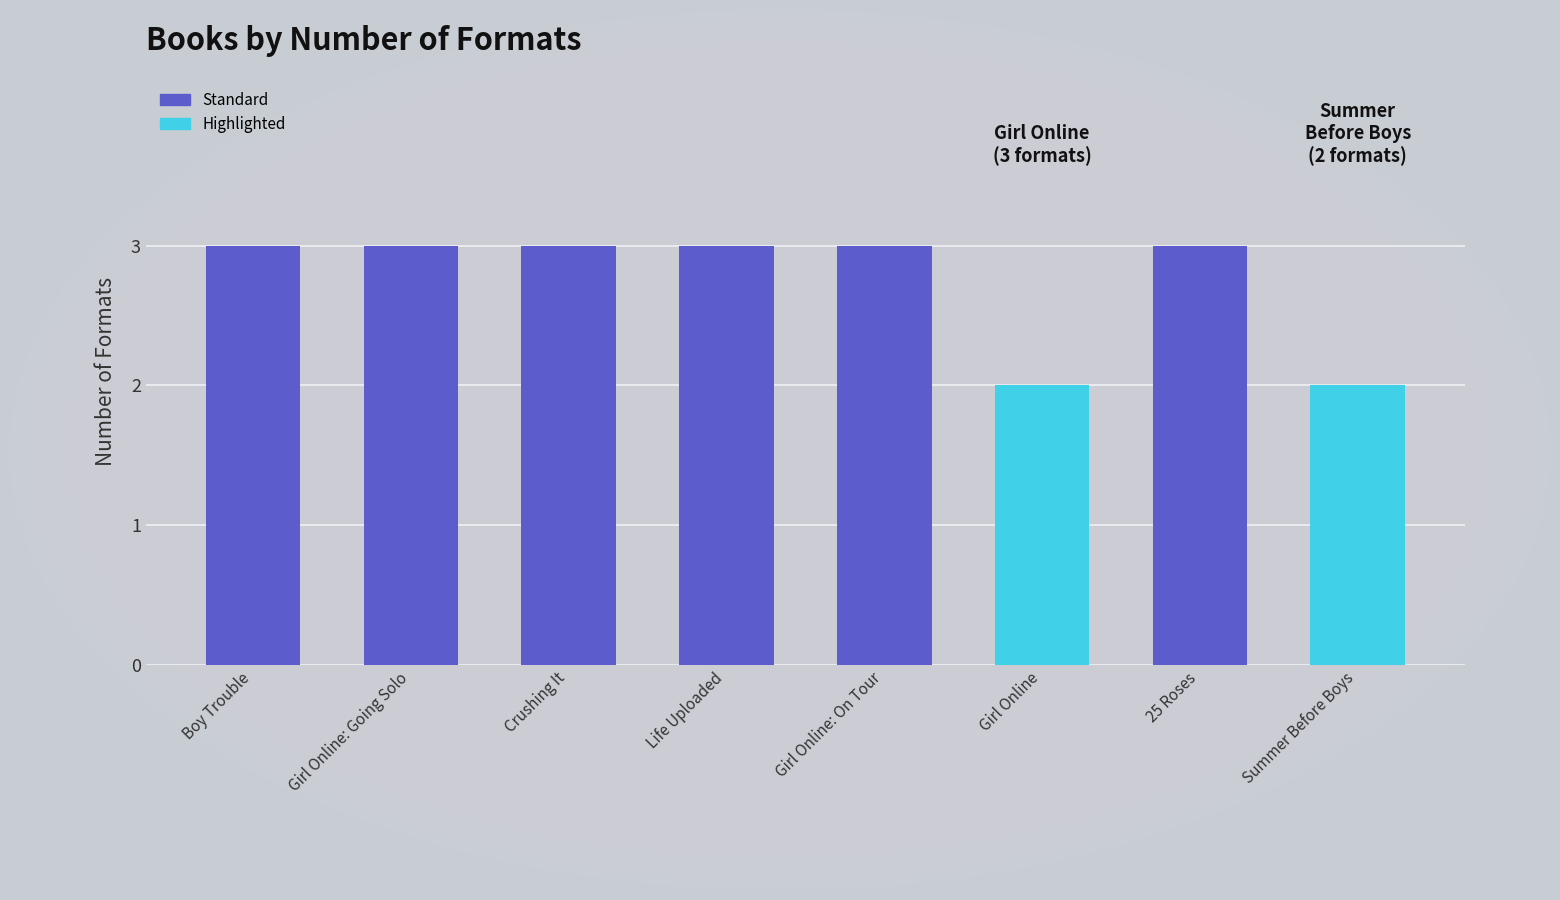

Read the value at Girl Online: Going Solo.

3